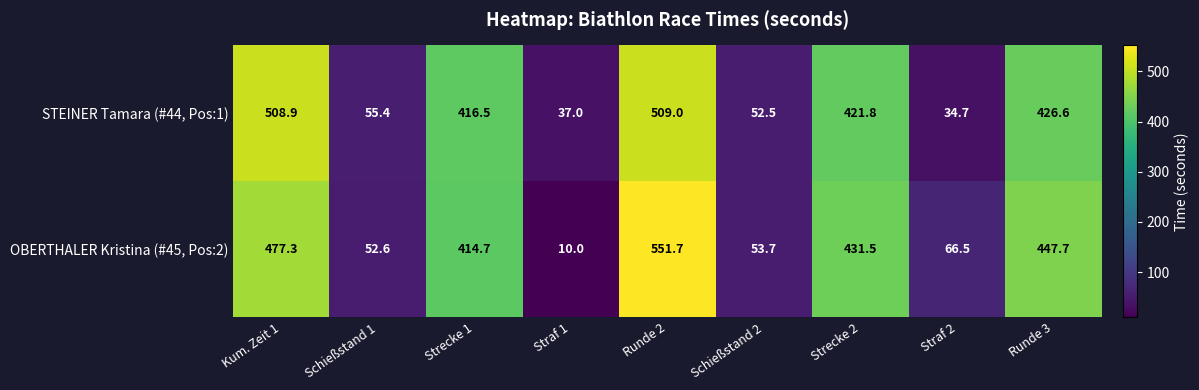

At which category is the sum across all series the highest?

Runde 2